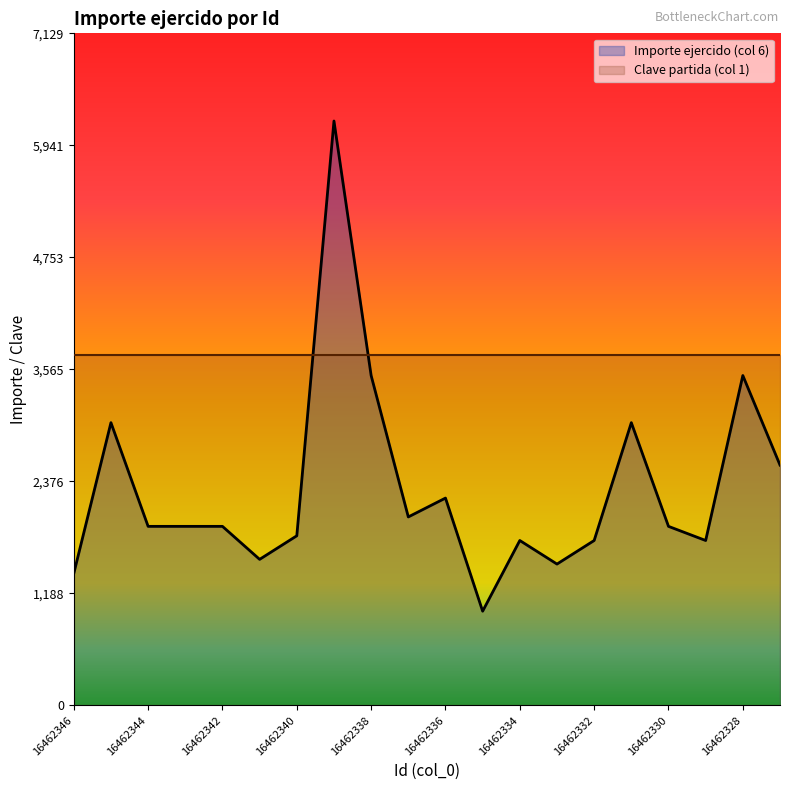

True or false: the data has more than 2 interior local peaks.

True